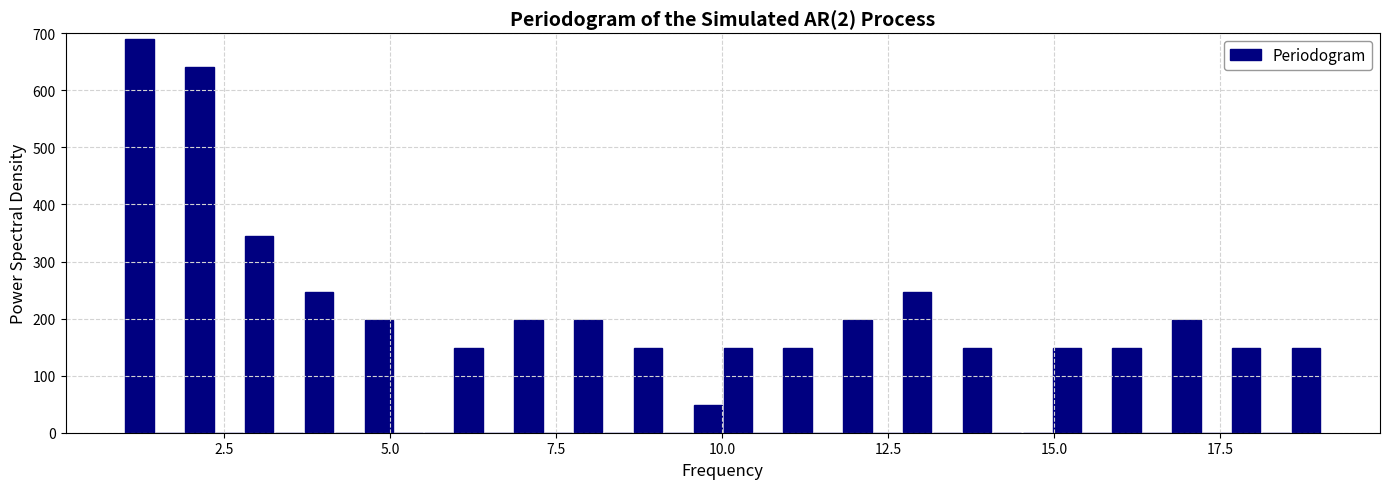

Around what value on the x-axis is the tallest bar? Give the approximate position of its centre, as read against the axis.

1.0